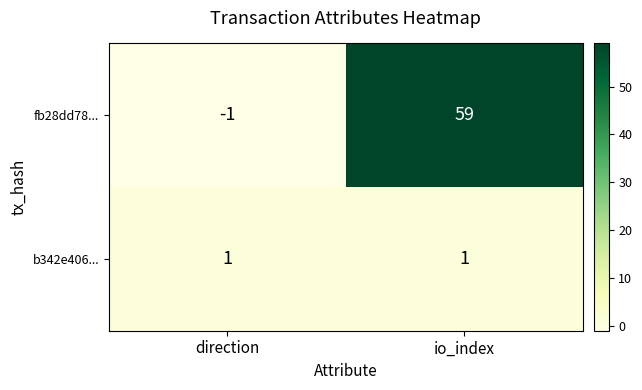

At io_index, list the series in order from smallest to largest.

b342e406..., fb28dd78...